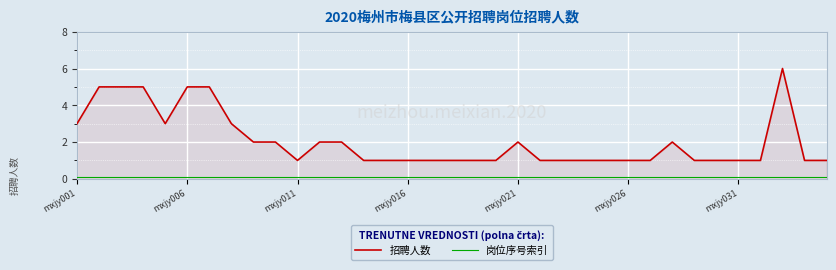

What is the average value of the 岗位序号索引 series?

0.1